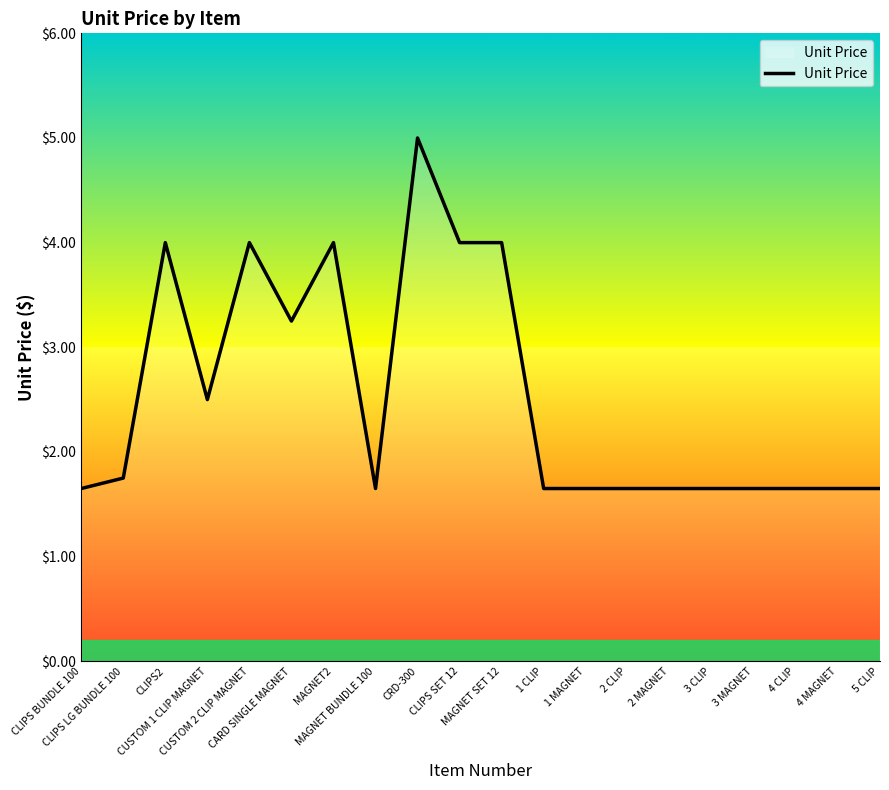

At which label is the value closest to 3?

CARD SINGLE MAGNET